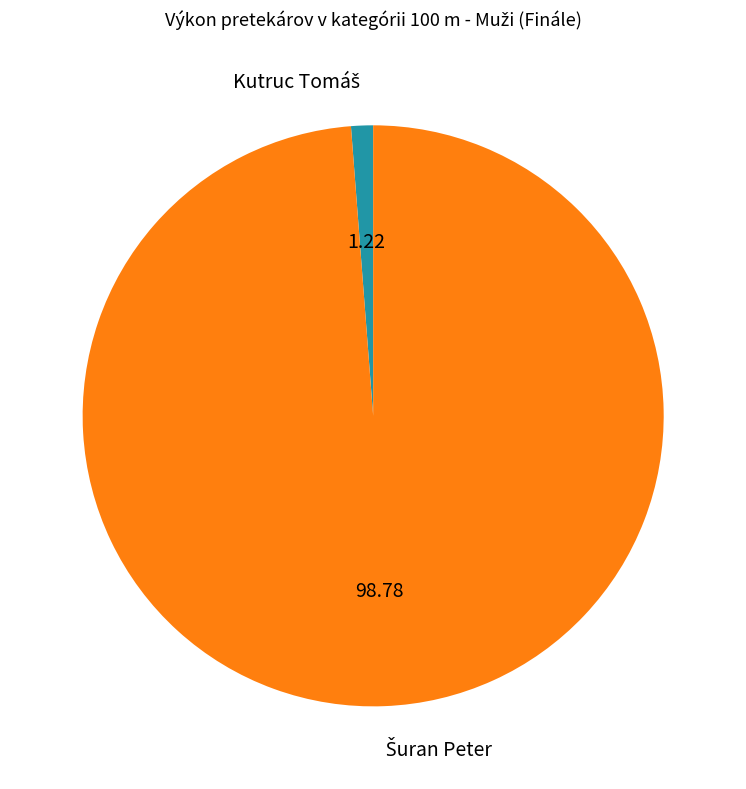

Count the number of slices in the pie.

2